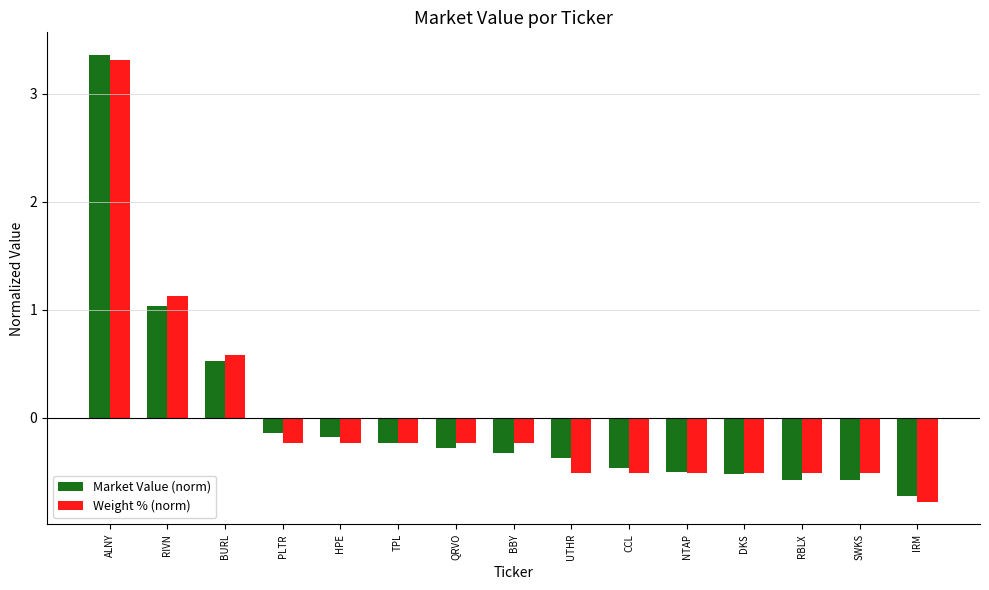

Is it true that Market Value (norm) equals -0.2 at HPE?

True